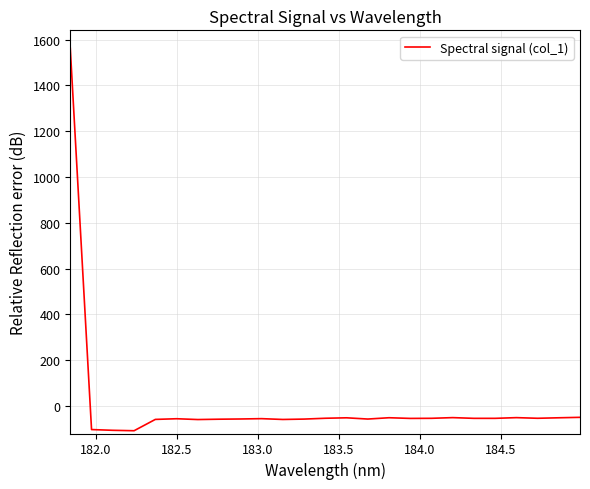

True or false: the data has more than 1 interior local peaks.

True